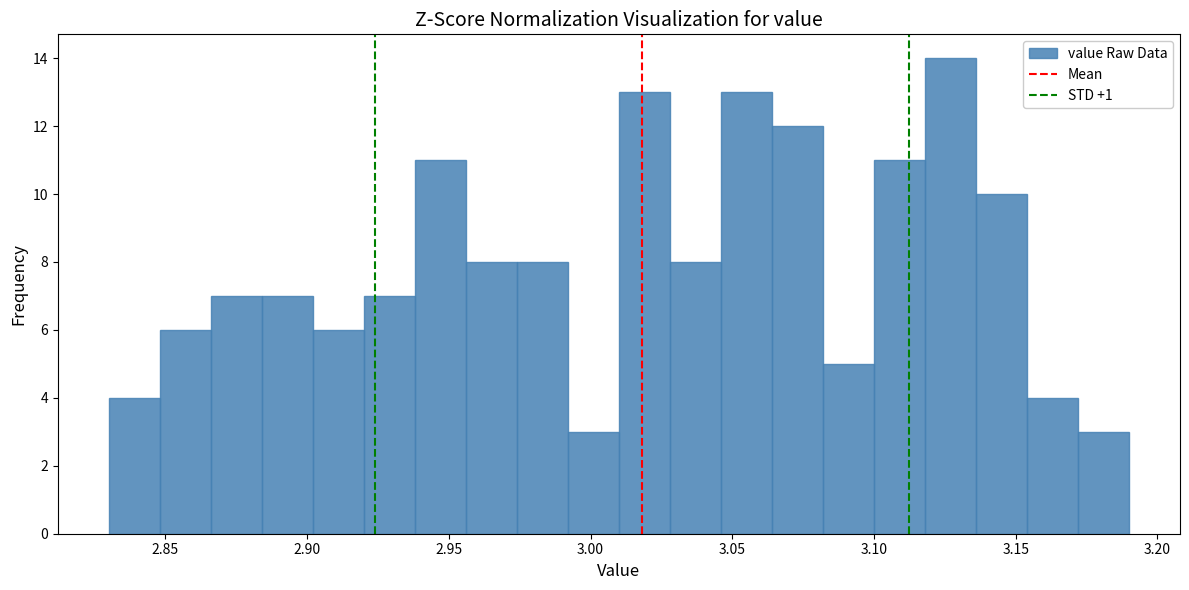

Read against the x-axis, roughly where is the centre of the tallest bar?

3.125